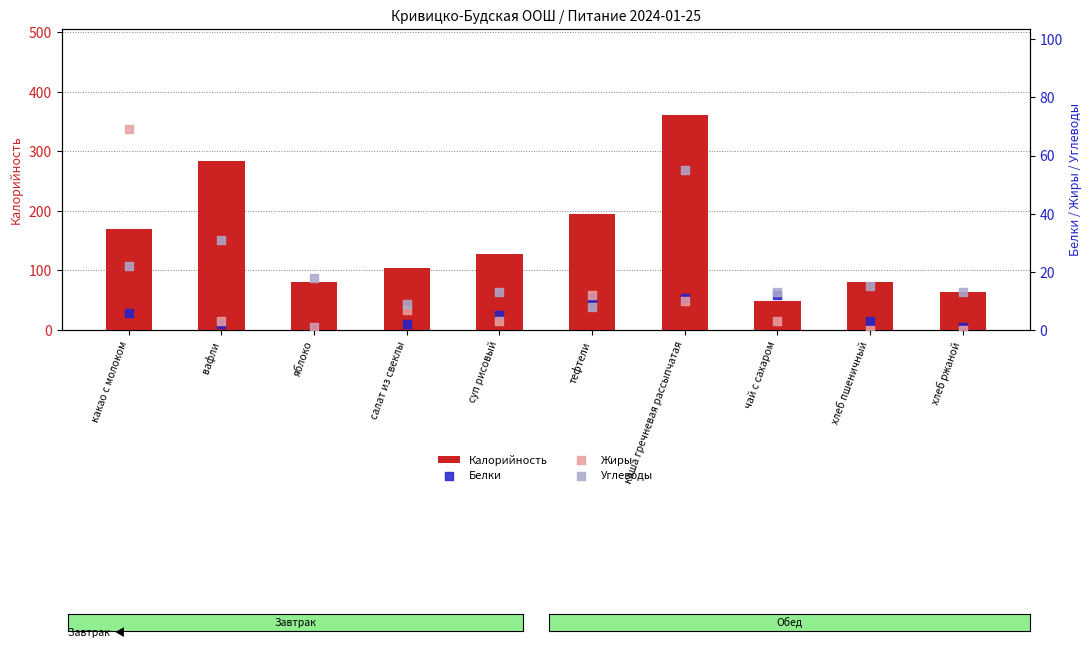

Is the value of Углеводы at салат из свеклы greater than the value of Калорийность at хлеб пшеничный?

No